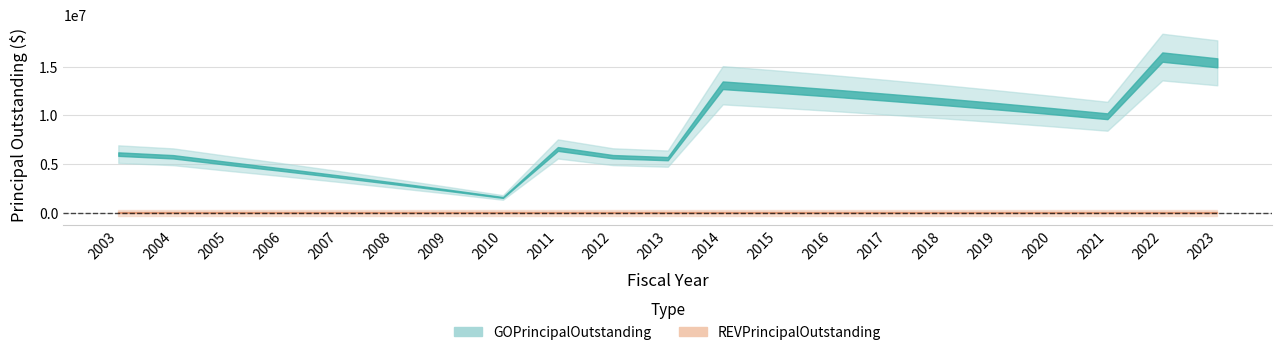

Count the number of data series in this chart.

2